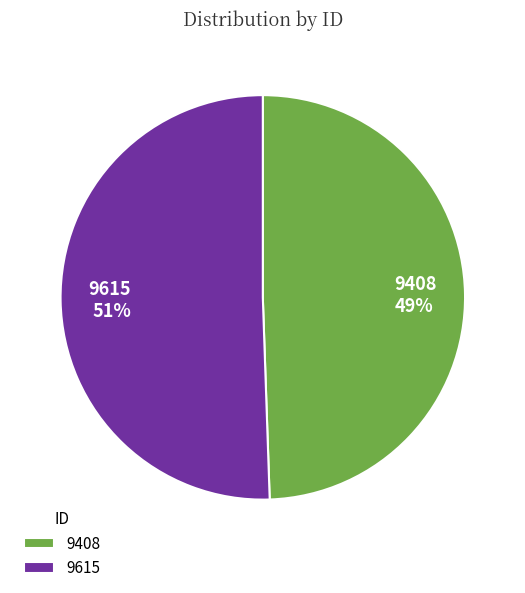

Between 9408 and 9615, which is larger?

9615